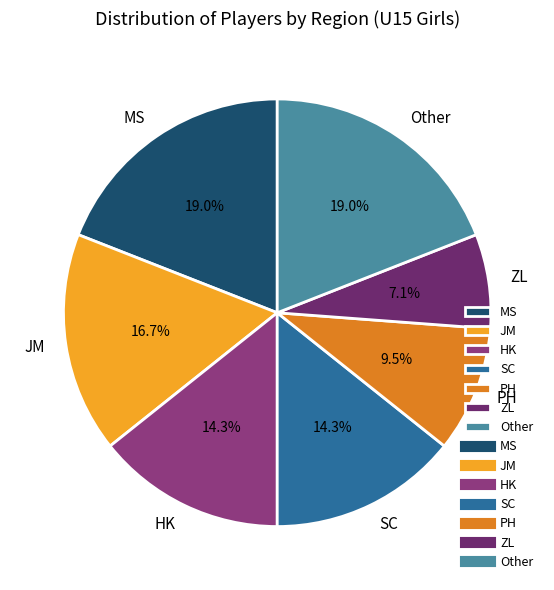

Between ZL and JM, which is larger?

JM